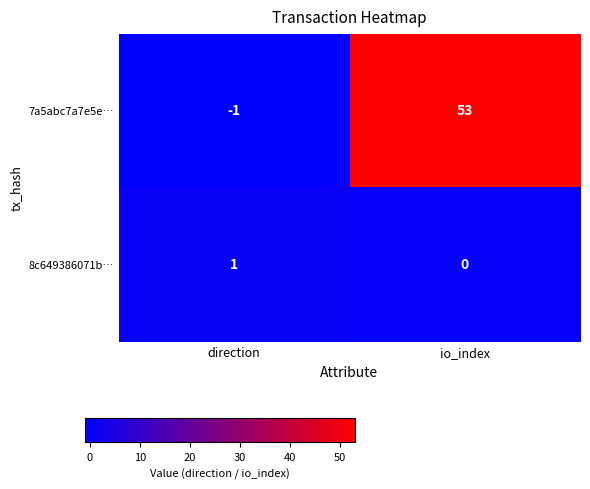

At which label is 7a5abc7a7e5e… closest to 26?

direction